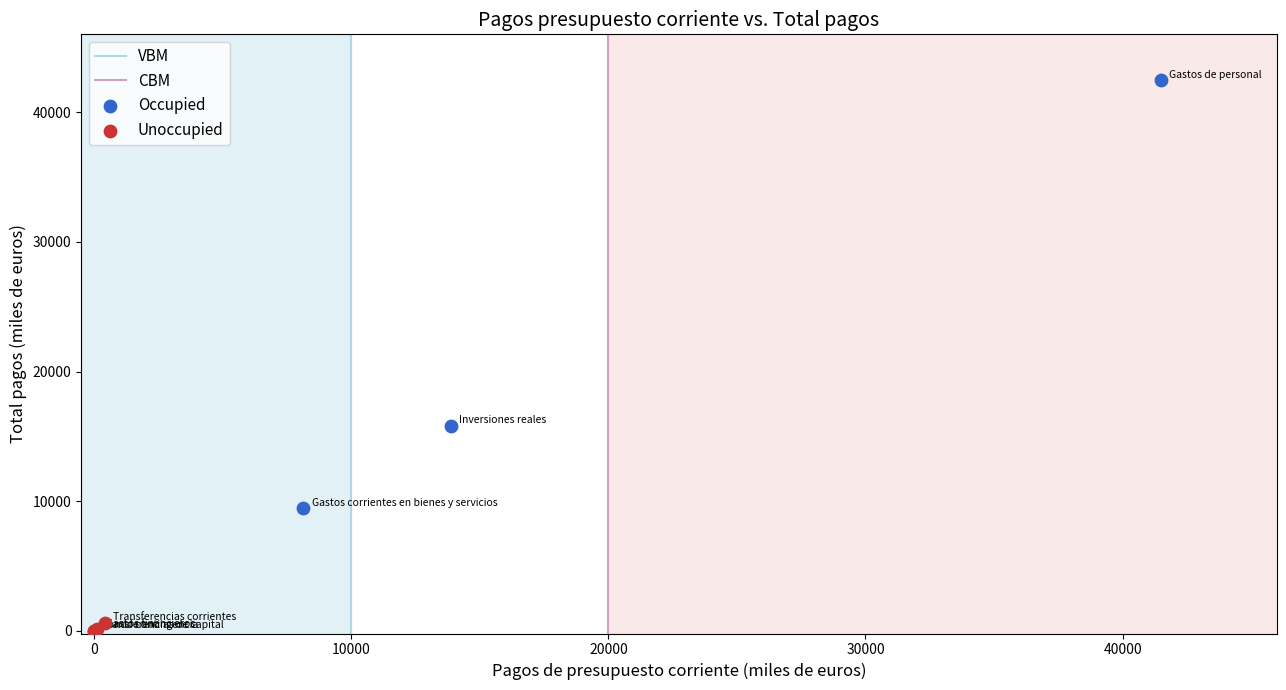

Which series contains the lowest Y value?

Unoccupied